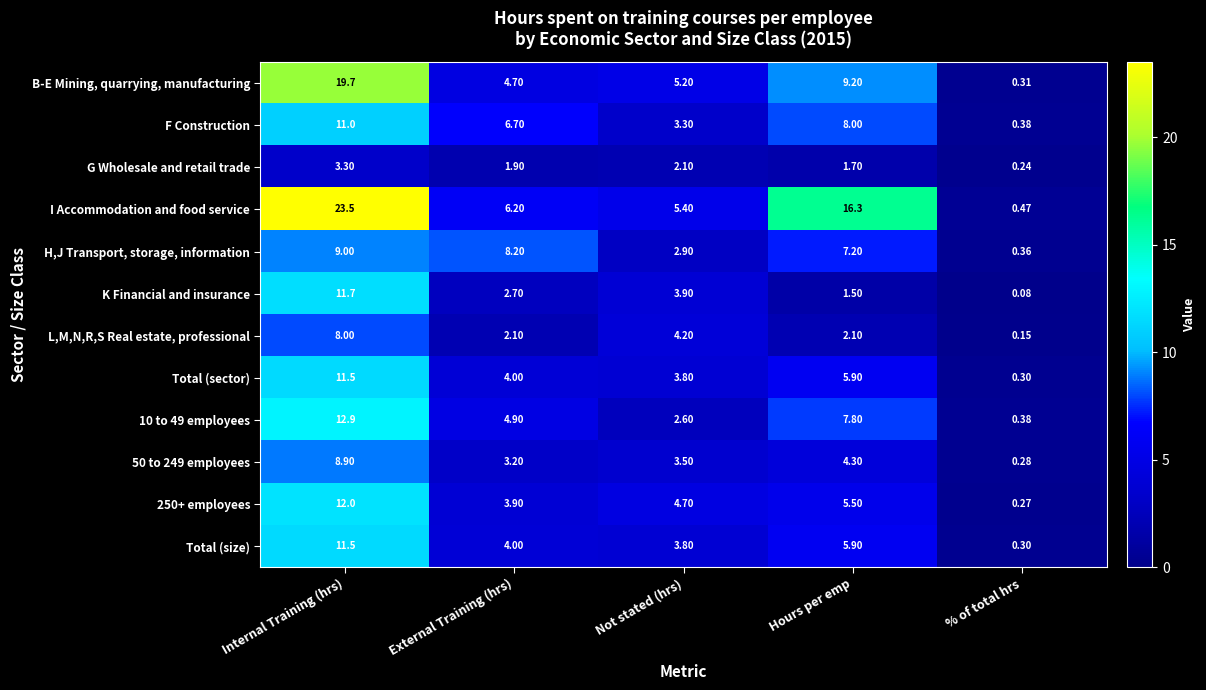

At which category is the sum across all series the highest?

Internal Training (hrs)